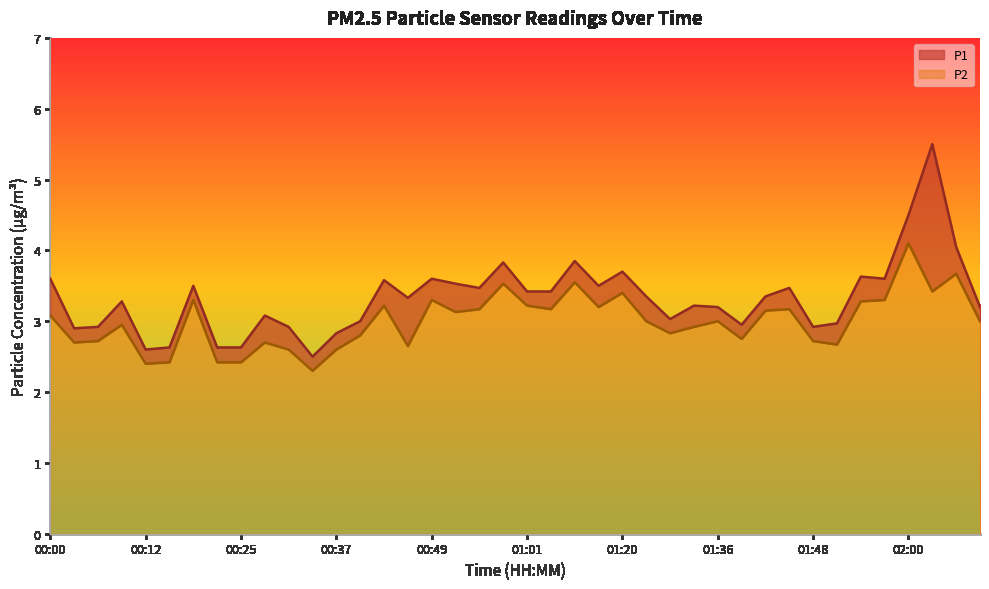

At which category does P2 reach its first local peak?

00:09